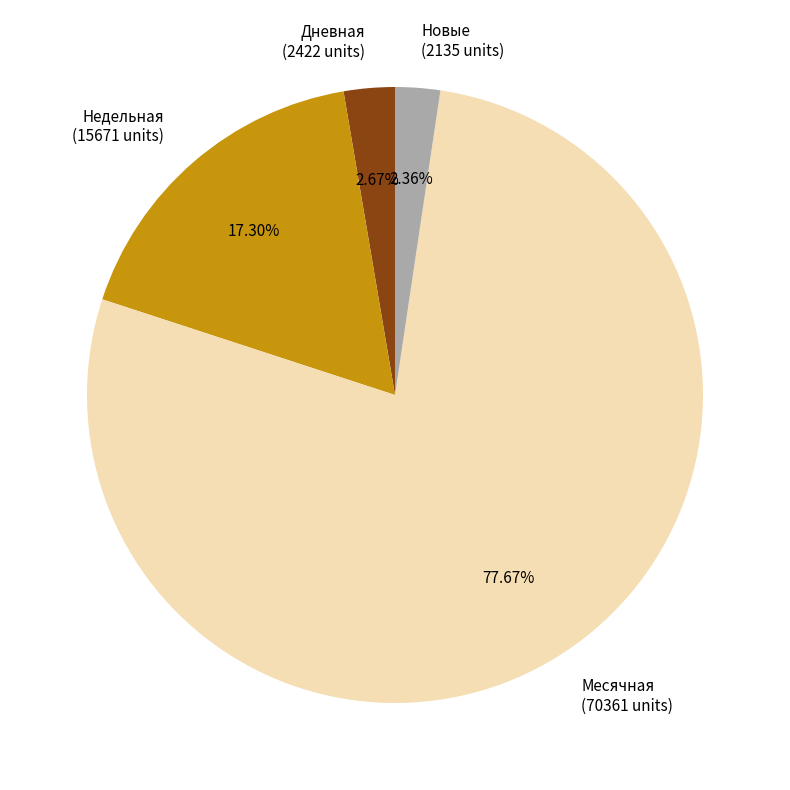

Which has a higher value, Новые (2135 units) or Месячная (70361 units)?

Месячная (70361 units)